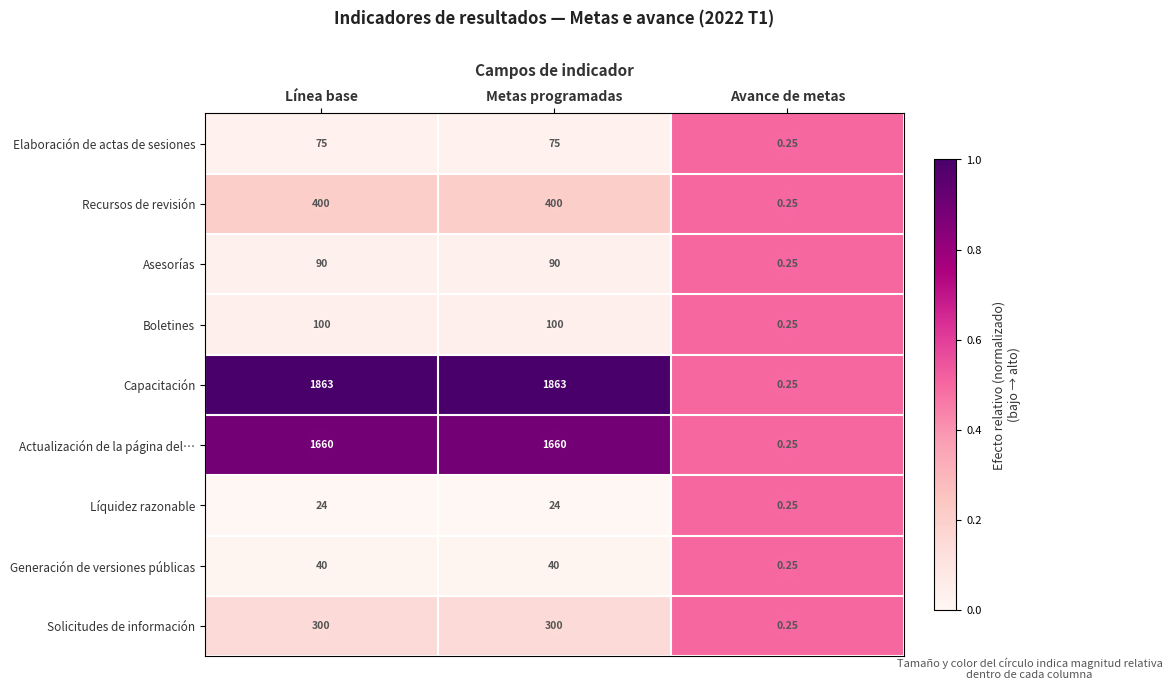

At which label is Capacitación closest to 931?

Avance de metas